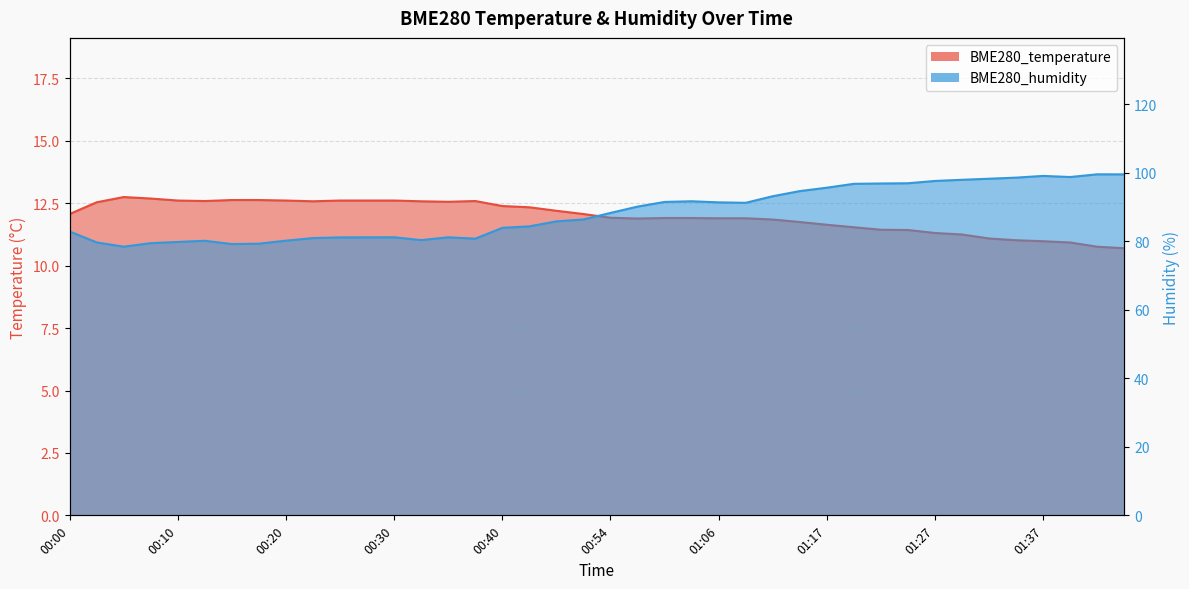

How many interior local peaks does the BME280_temperature series have?

2